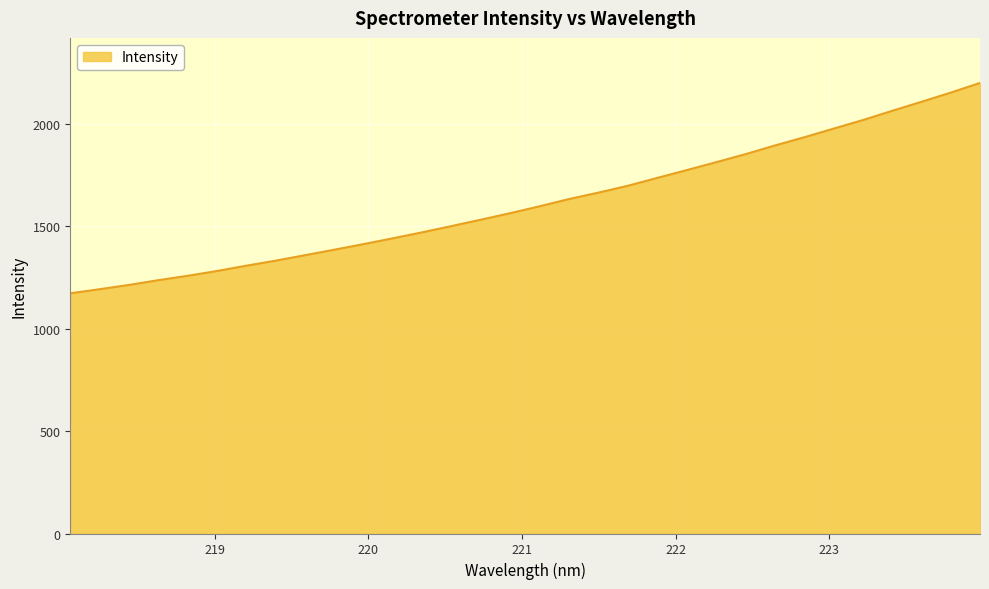

How many values are below 1599?

16